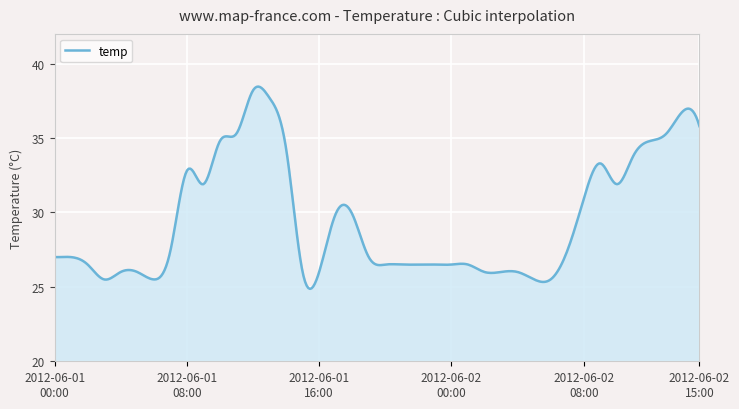

What is the smallest value displayed?

24.9